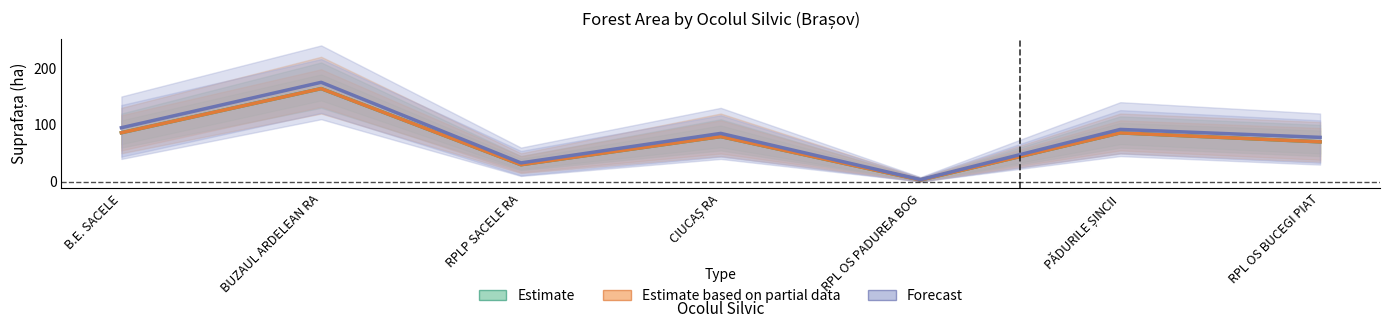

Which series changed the most between B.E. SACELE and CIUCAȘ RA?

Forecast